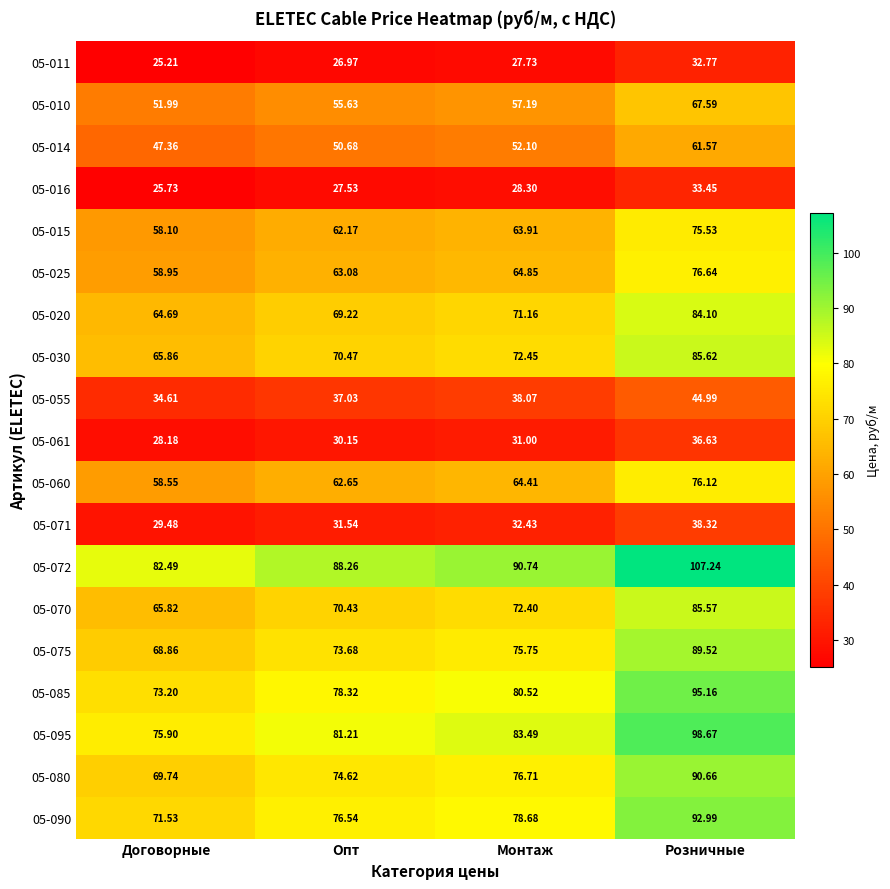

Which category has the lowest value in the 05-016 series?

Договорные